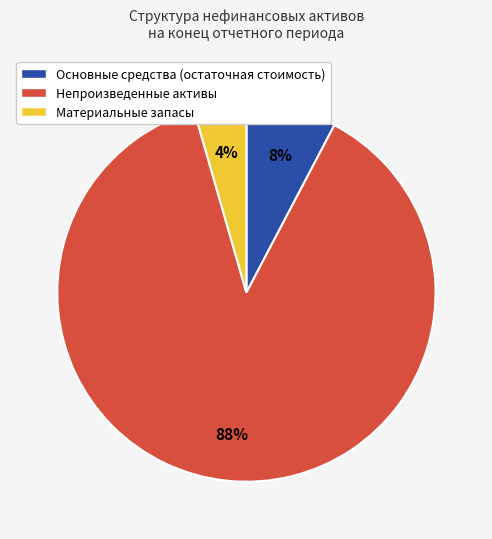

What percentage is the Непроизведенные активы slice, to the nearest percent?

88%